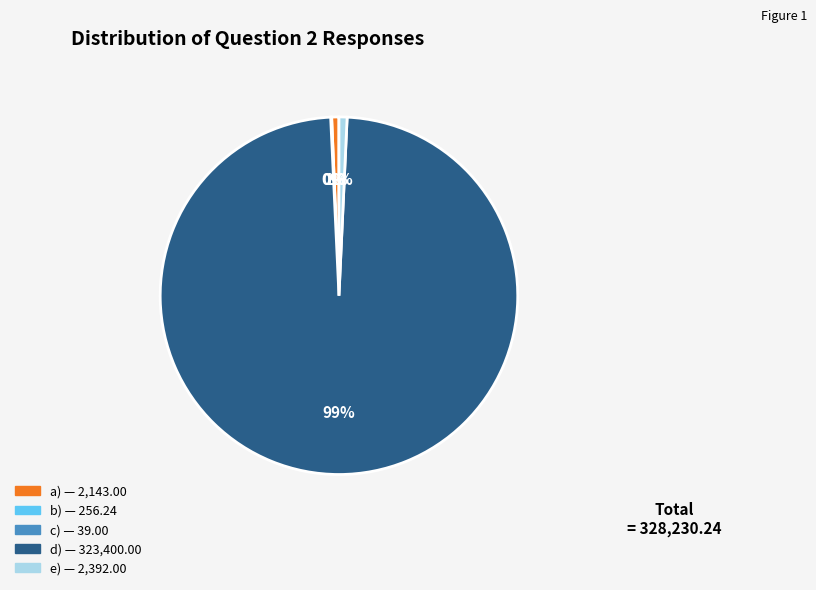

Which category has the biggest portion of the pie?

d)